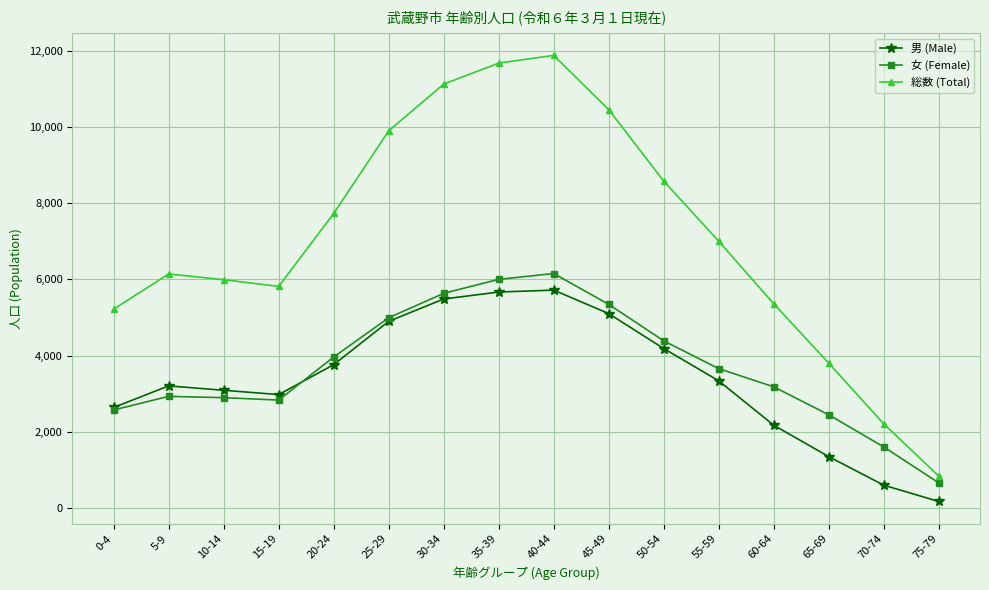

How many values in the 総数 (Total) series are below 7002?

8